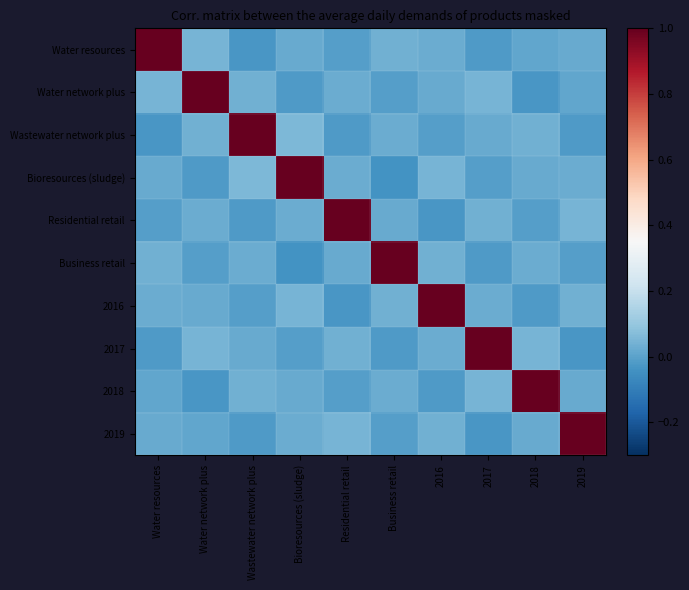

Which series changed the most between Water resources and Residential retail?

Water resources